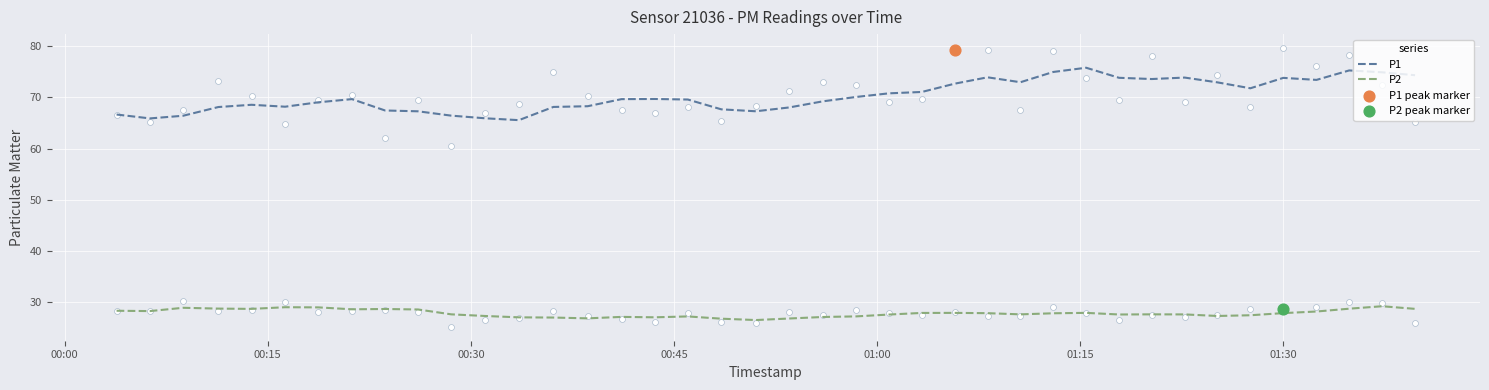

Which series has the largest Y range (max minus min)?

P1